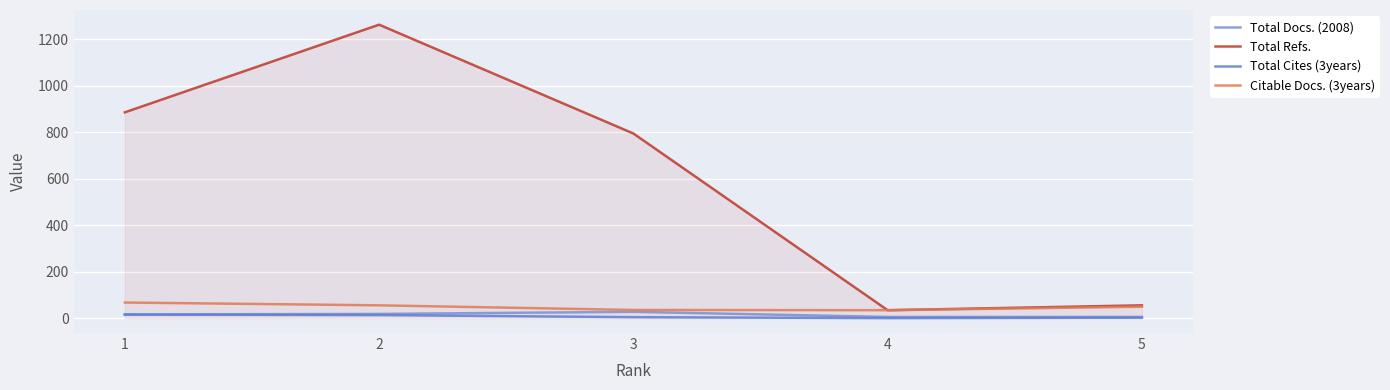

How many data points does each series have?

5